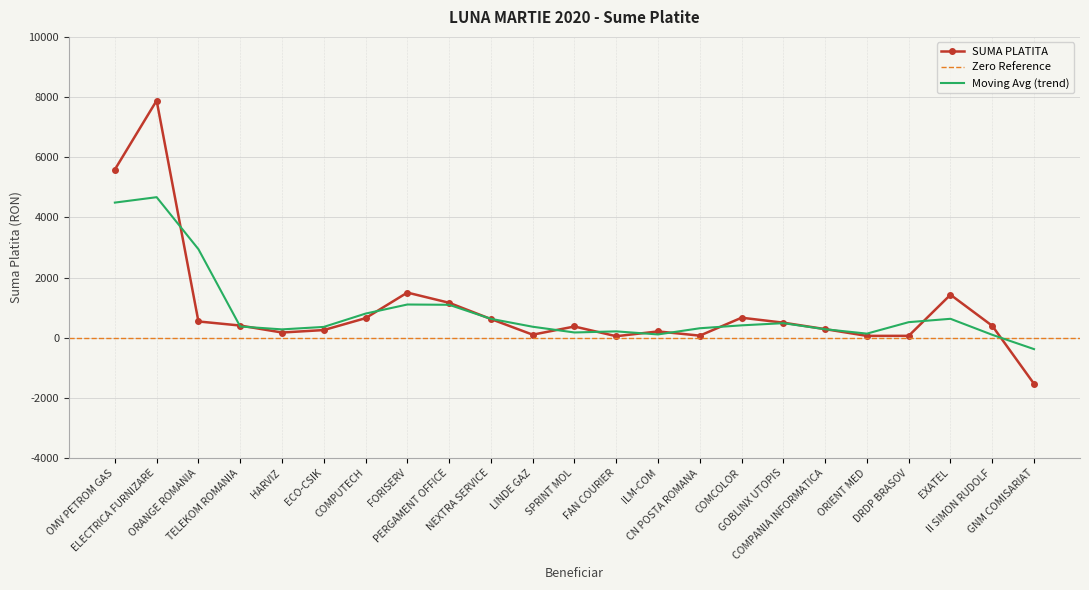

Reading left to right, list all the values displayed in this chart.

5590.0	7884.1	540.3	404.2	172.1	254.0	649.6	1500.0	1161.0	620.9	100.2	372.5	49.3	209.0	68.2	664.4	500.0	285.1	60.0	62.1	1428.0	395.0	-1533.6